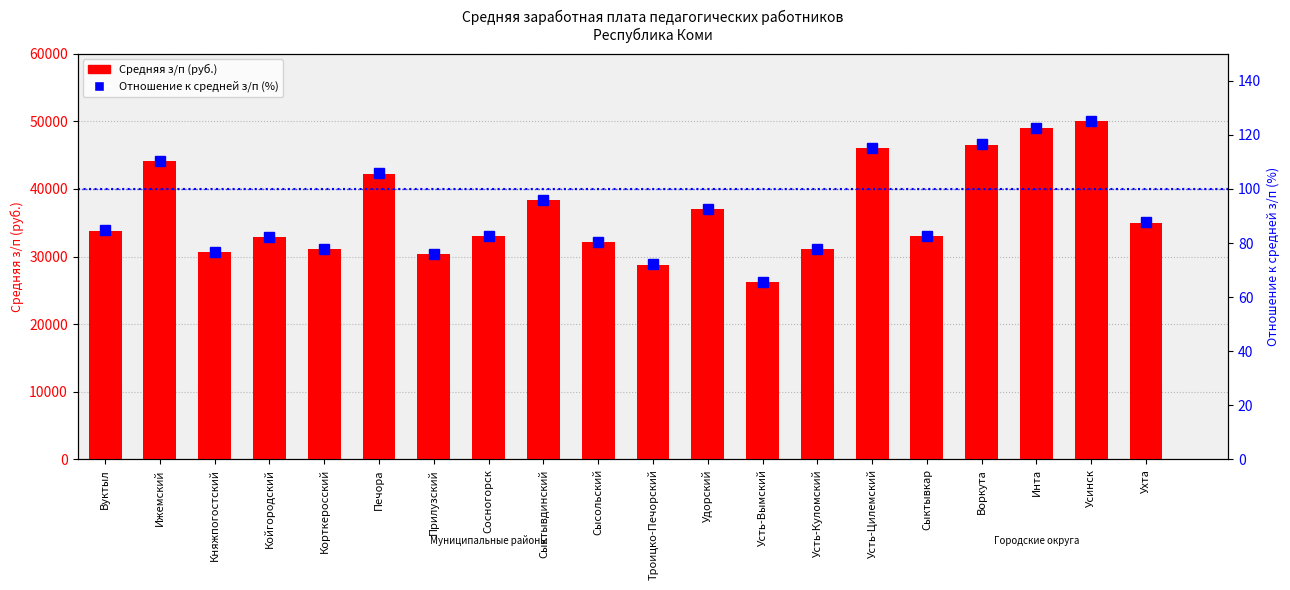

What is the label of the 3rd bar from the left?

Княжпогостский